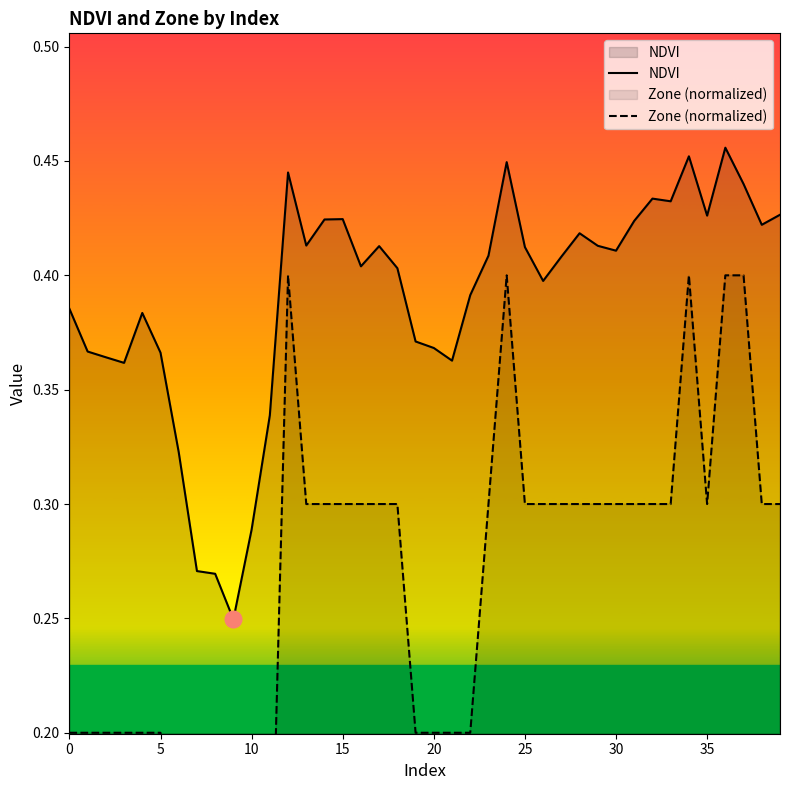

Count the NDVI values in the range 0 to 1.

40